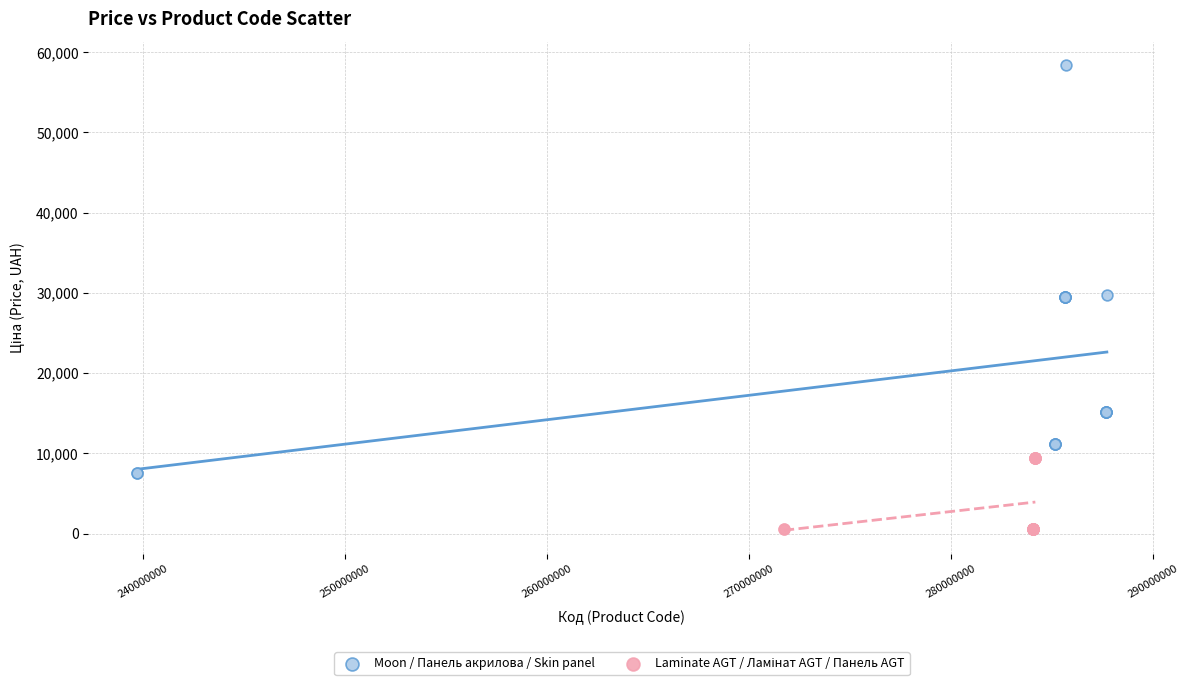

Which series has the largest Y range (max minus min)?

Moon / Панель акрилова / Skin panel